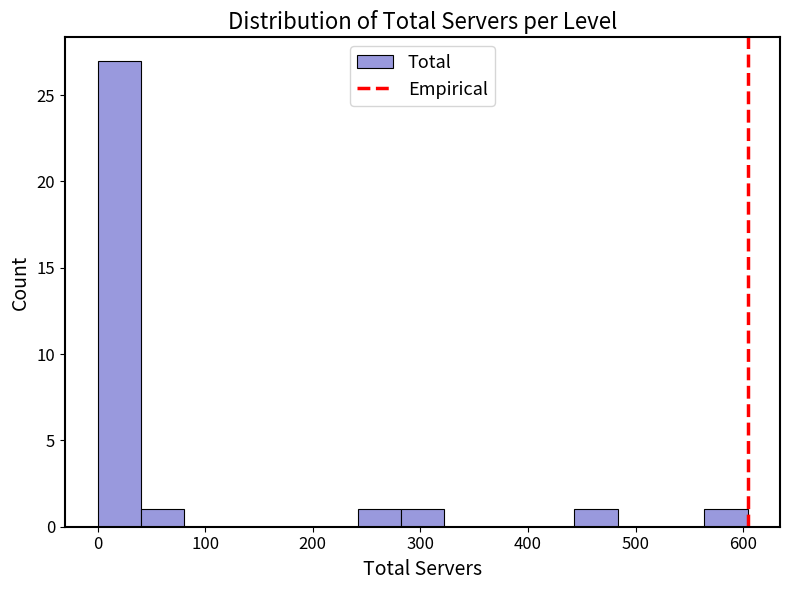

Reading left to right, list every bar in this chart as the range it spans on the x-axis followed by its height. Neither the bar edges nor the heights are printed on the chart, so give them approximately, as read against the axes.

0 to 40: 27
40 to 80: 1
80 to 120: 0
120 to 160: 0
160 to 200: 0
200 to 240: 0
240 to 280: 1
280 to 320: 1
320 to 360: 0
360 to 400: 0
400 to 440: 0
440 to 480: 1
480 to 520: 0
520 to 560: 0
560 to 600: 1